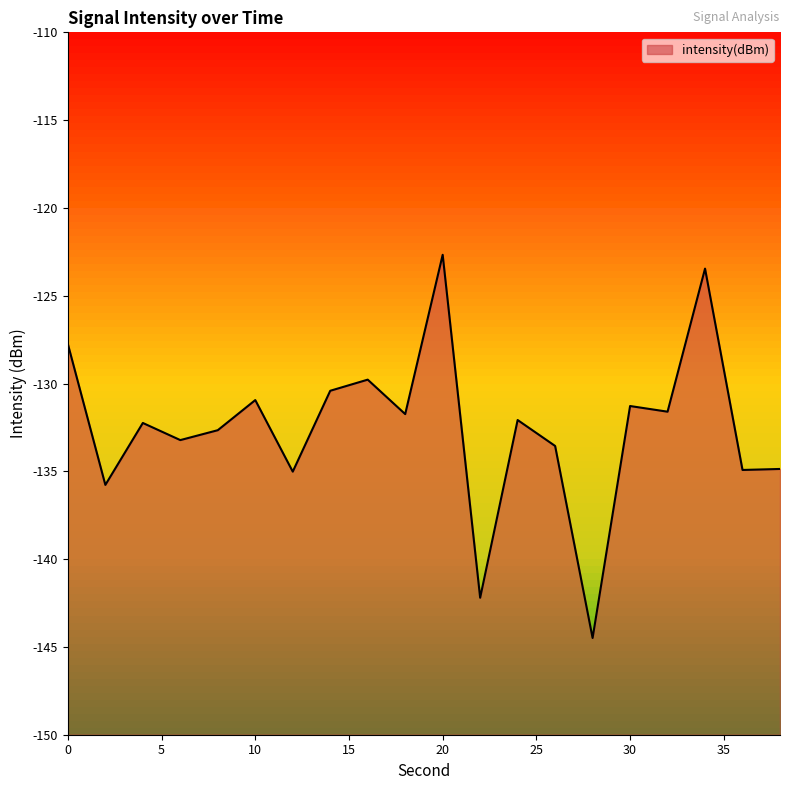

Which category has the lowest value across all series?

28